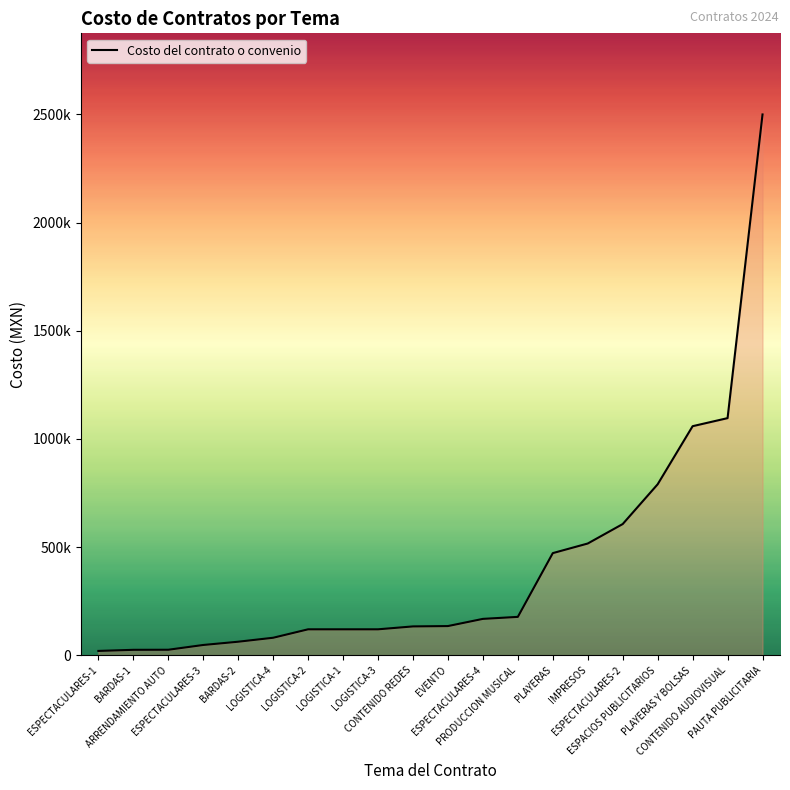

The value at EVENTO is 134966.0. True or false?

True